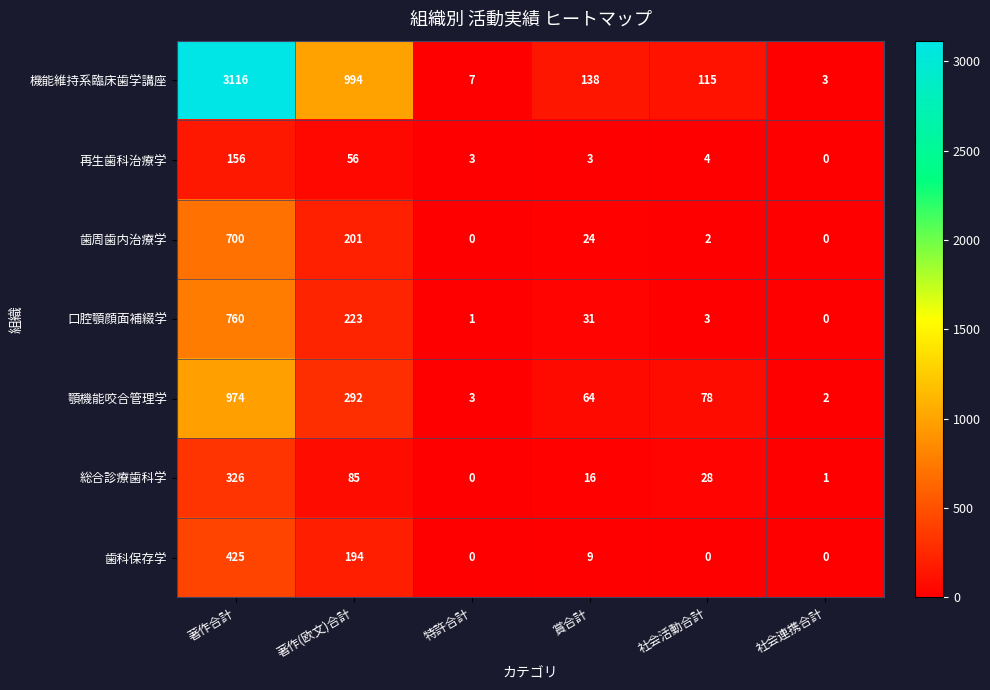

How many values in the 機能維持系臨床歯学講座 series are below 138?

3